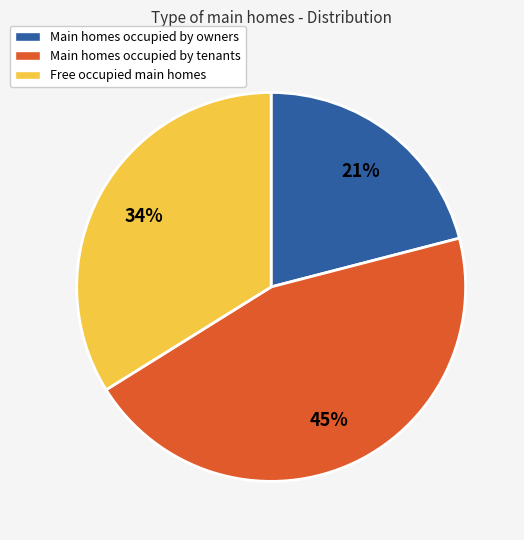

How many slices are in this pie chart?

3